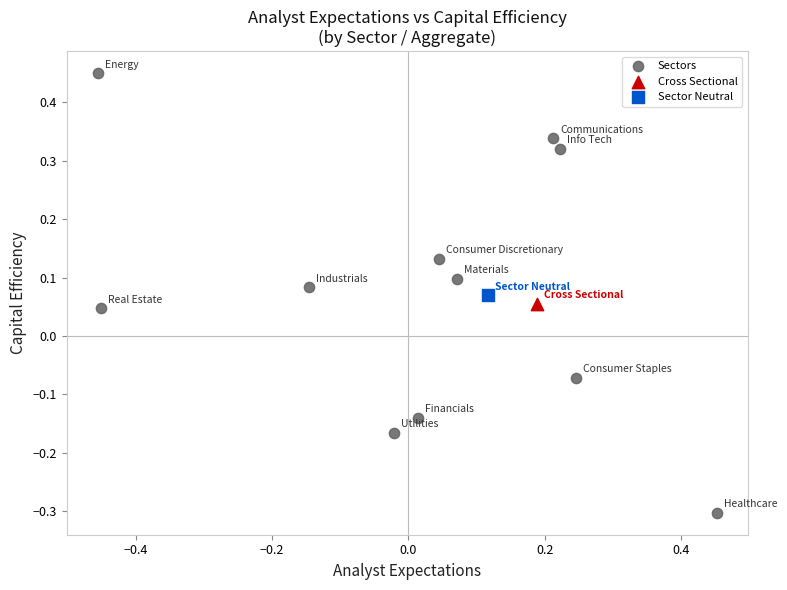

What are all the series names shown in the legend?

Sectors, Cross Sectional, Sector Neutral